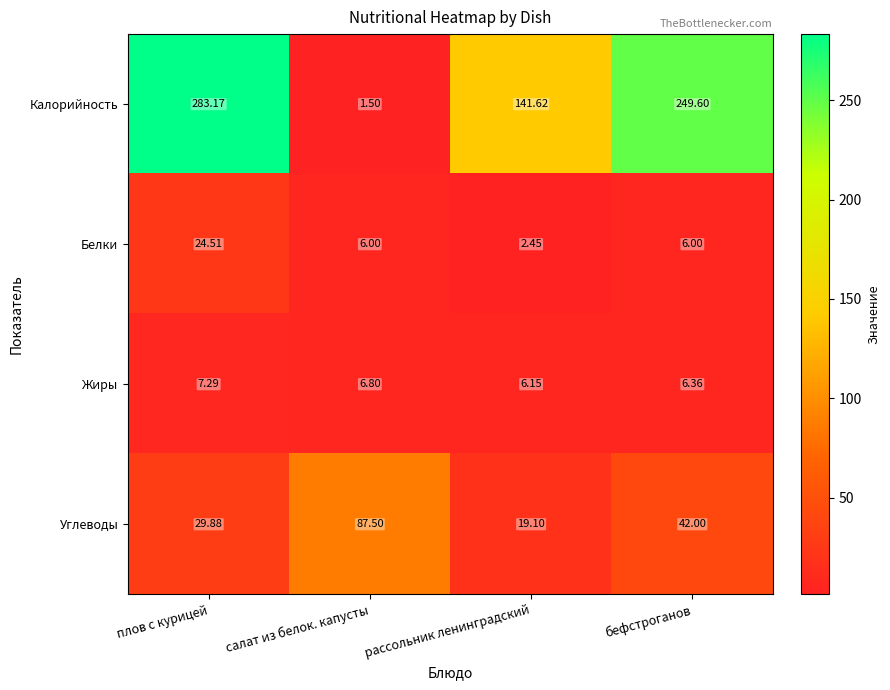

At which category is the sum across all series the highest?

плов с курицей